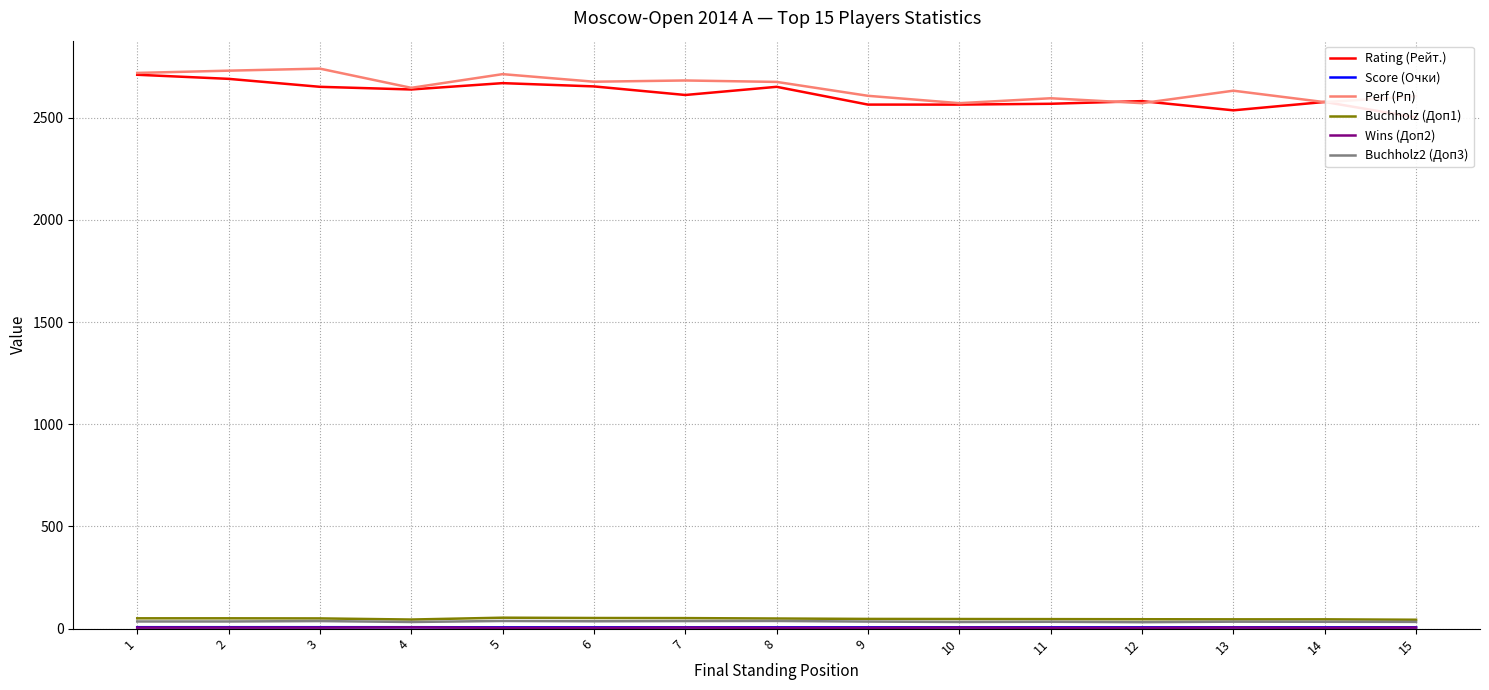

True or false: Buchholz2 (Доп3) has a value of 31.5 at 12.

True